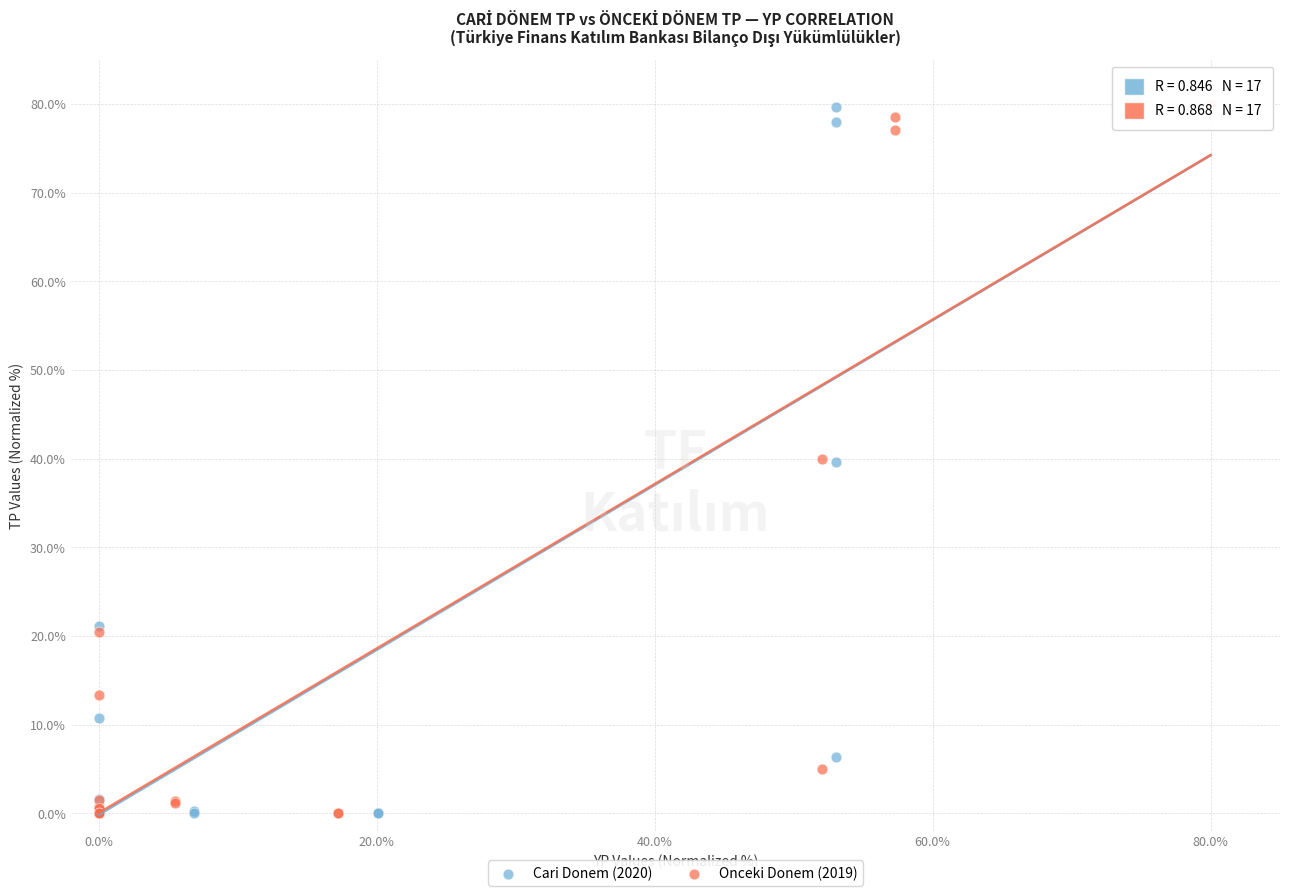

What are all the series names shown in the legend?

Cari Donem (2020), Onceki Donem (2019)